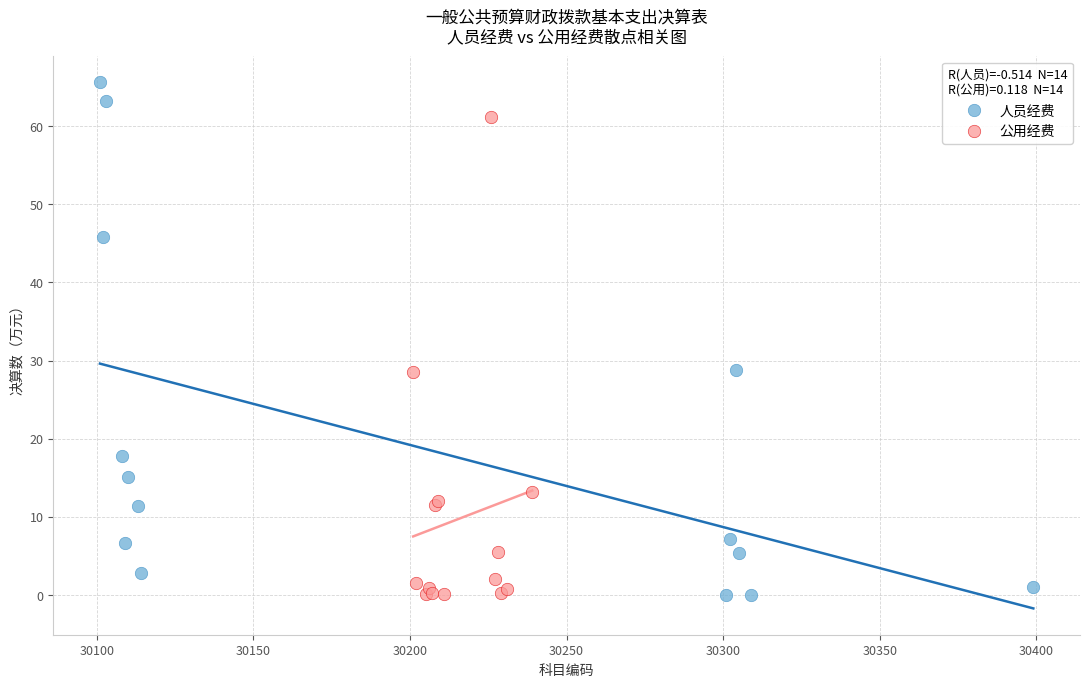

What are all the series names shown in the legend?

人员经费, 公用经费